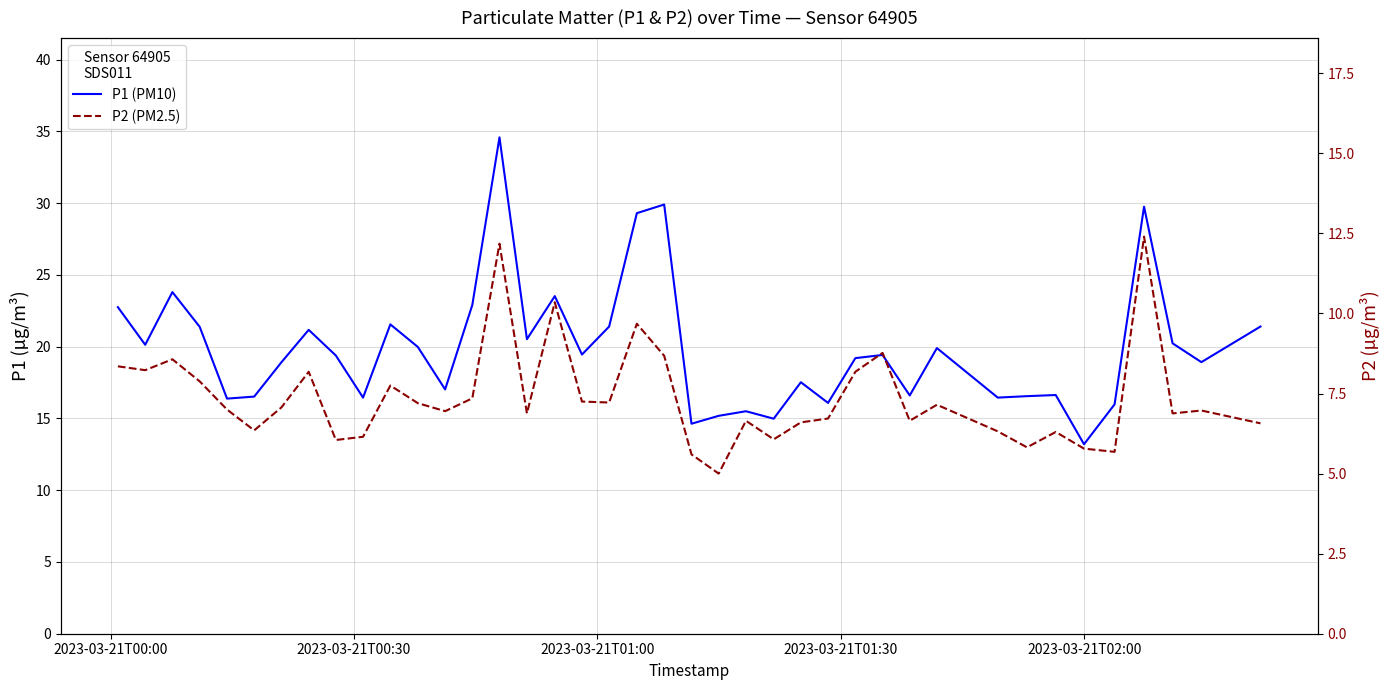

What is the difference between the second highest and minimum values in the P1 (PM10) series?

16.7